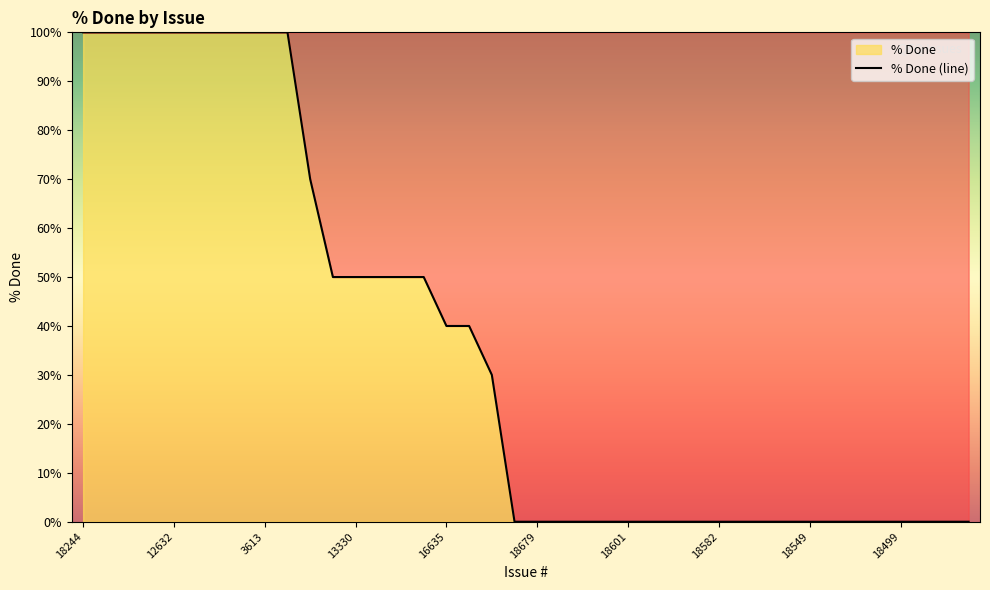

Which category has the lowest value across all series?

18691